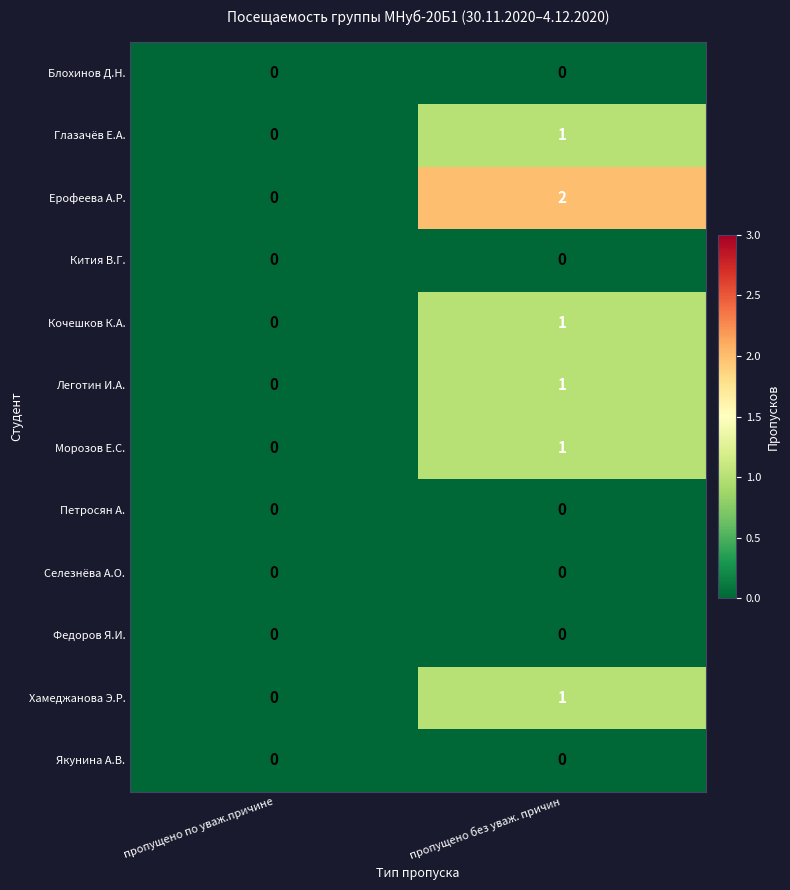

Which series has the largest total across all categories?

Ерофеева А.Р.